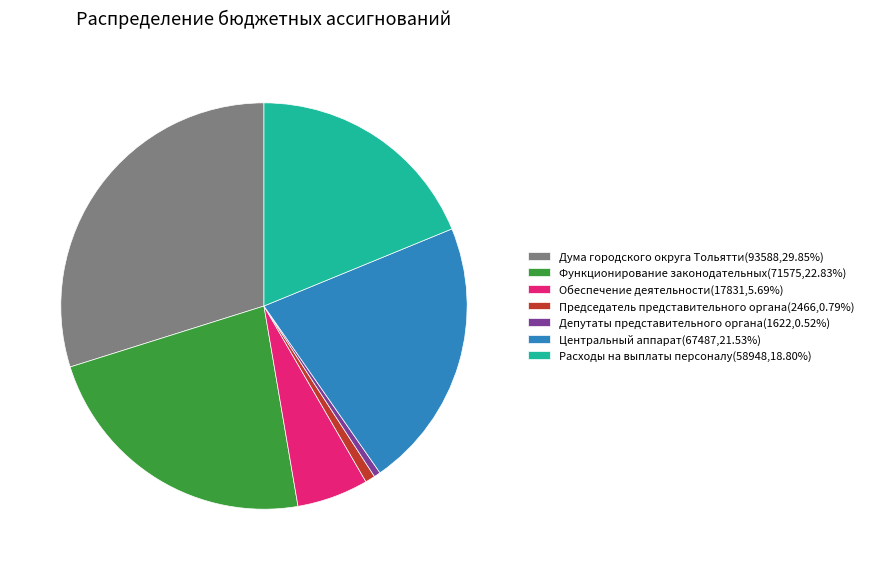

Does any single category account for the majority?

No